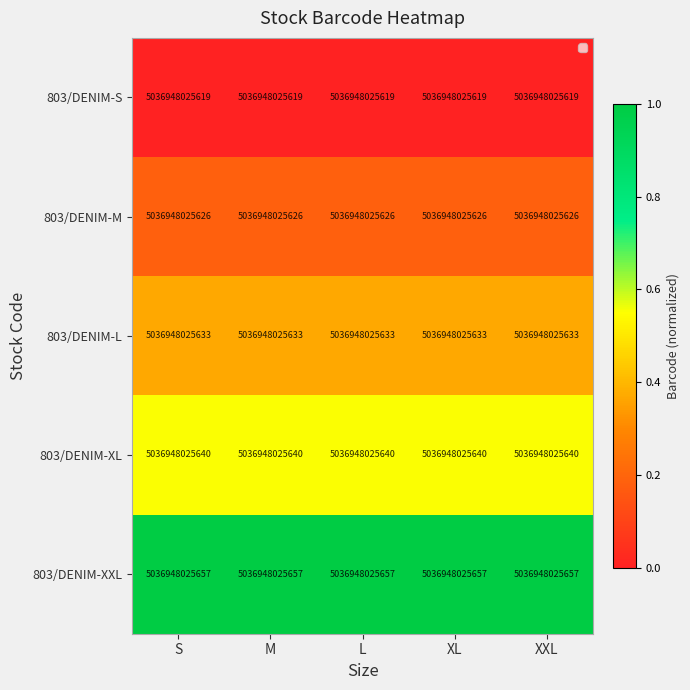

Which has a higher value, XL or S?

XL